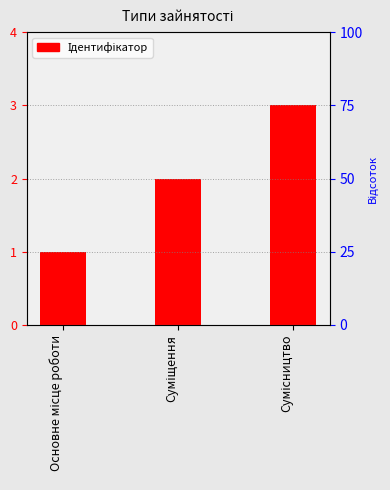

What value does the data have at Суміщення?

2